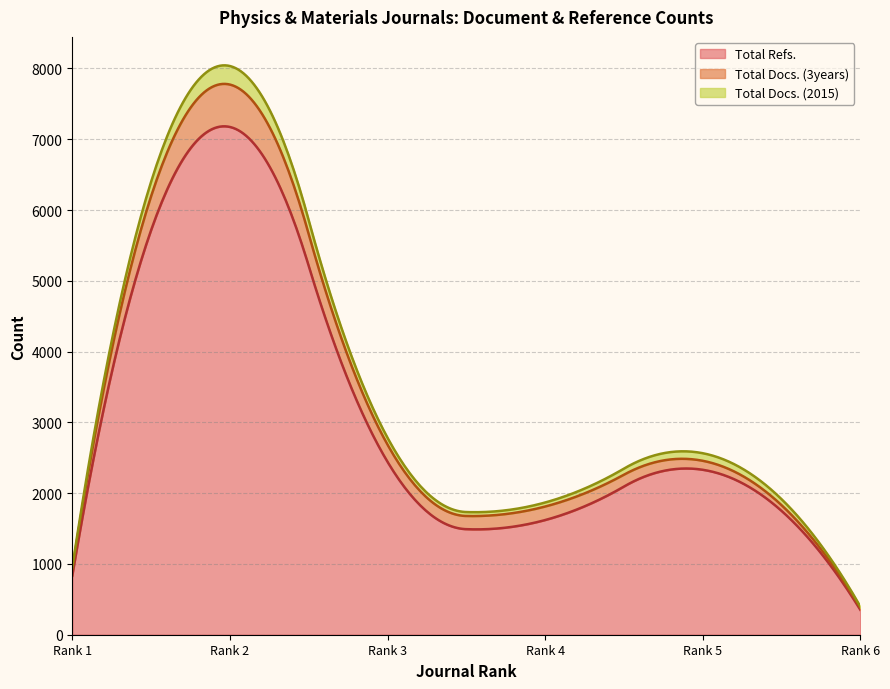

What is the total value across all series at Rank 4?

1868